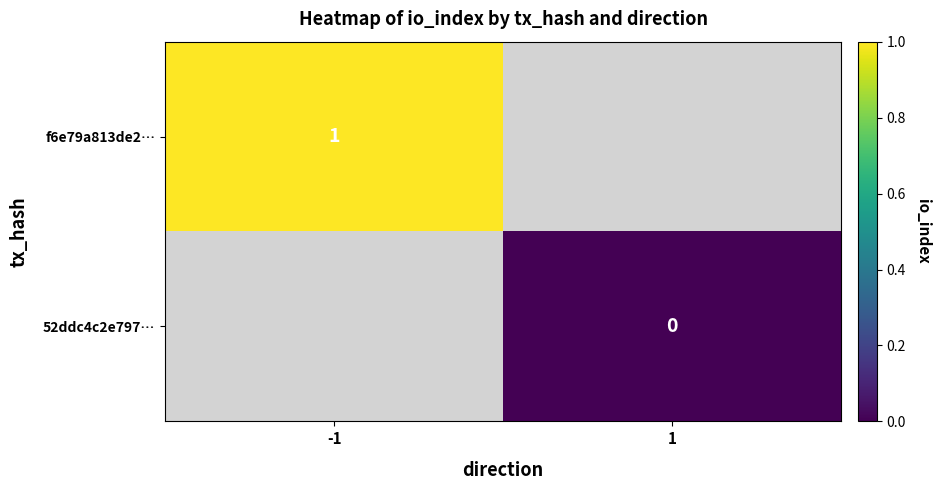

The value of f6e79a813de2… at -1 is 0.5. True or false?

False